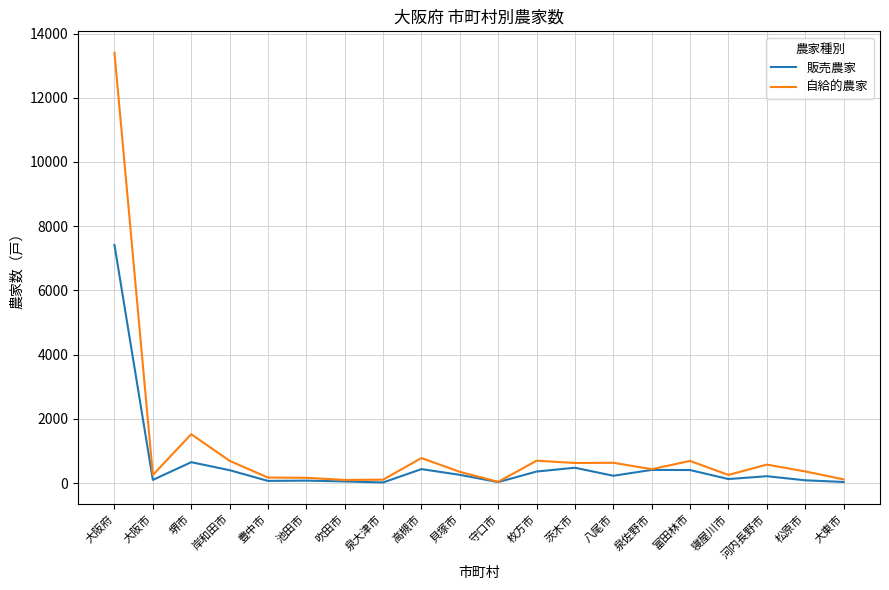

At which category is the sum across all series the highest?

大阪府